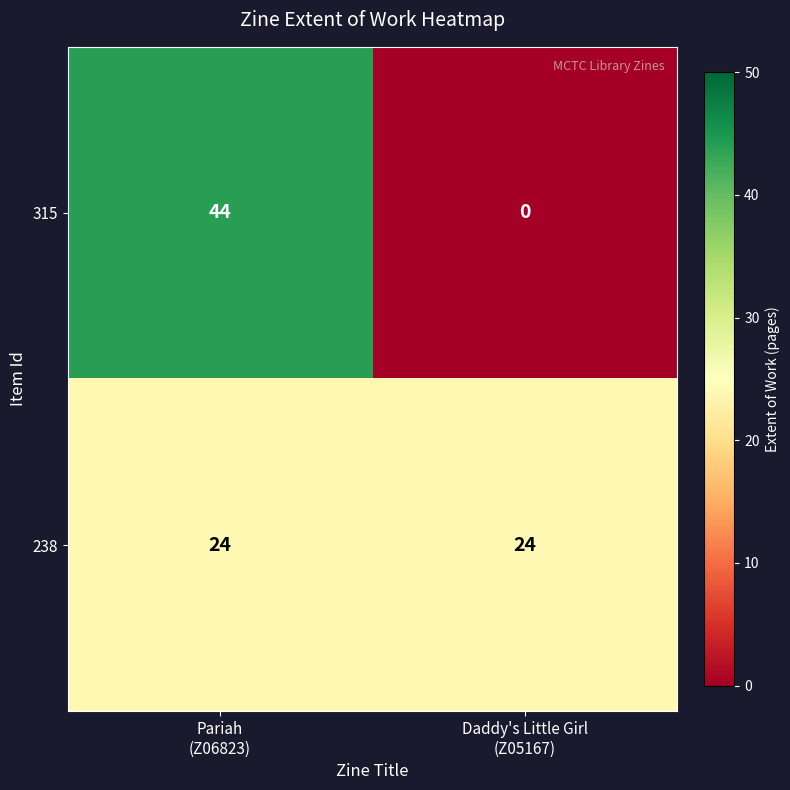

What is the average value of the 315 series?

22